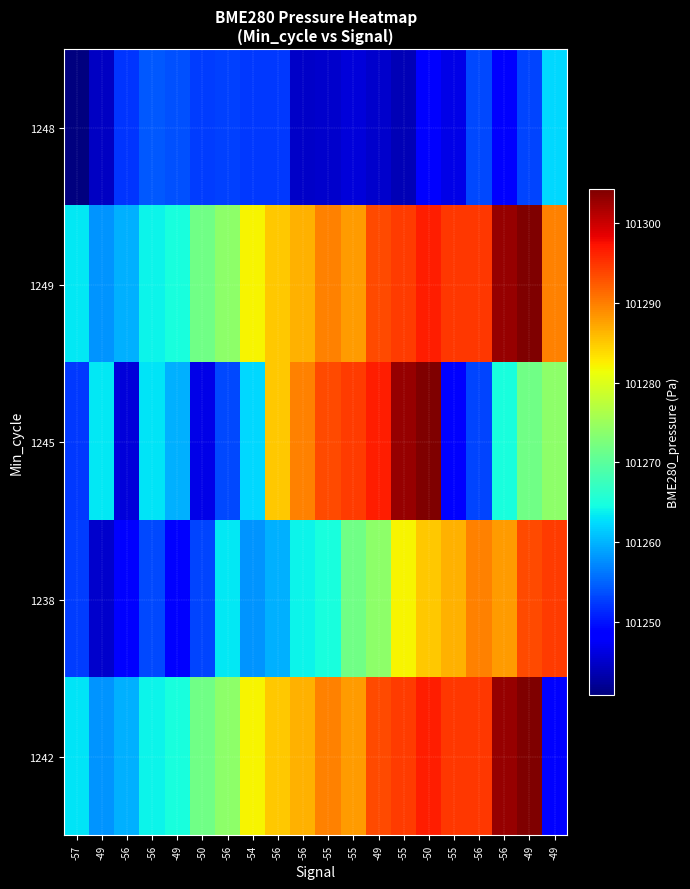

Reading left to right, extract all data points from this chart.

1248: -57=101240.8	-49=101244.7	-56=101251.9	-56=101254.2	-49=101253.9	-50=101252.6	-56=101252.8	-54=101252.3	-56=101252.3	-56=101244.9	-55=101245.2	-55=101245.9	-49=101245.1	-55=101243.9	-50=101248.6	-55=101246.7	-56=101253.4	-56=101248.4	-49=101253.0	-49=101262.1
1249: -57=101263.3	-49=101258.1	-56=101259.9	-56=101264.0	-49=101265.0	-50=101271.6	-56=101273.8	-54=101282.0	-56=101285.2	-56=101286.5	-55=101289.9	-55=101288.1	-49=101293.5	-55=101294.5	-50=101296.5	-55=101294.7	-56=101294.7	-56=101302.8	-49=101304.3	-49=101289.9
1245: -57=101252.3	-49=101263.3	-56=101245.9	-56=101263.0	-49=101259.9	-50=101246.7	-56=101253.4	-54=101262.1	-56=101285.2	-56=101289.9	-55=101293.5	-55=101294.5	-49=101296.5	-55=101302.8	-50=101304.3	-55=101248.4	-56=101253.0	-56=101265.0	-49=101271.6	-49=101273.8
1238: -57=101252.6	-49=101245.1	-56=101248.6	-56=101253.4	-49=101248.4	-50=101253.0	-56=101263.3	-54=101258.1	-56=101259.9	-56=101264.0	-55=101265.0	-55=101271.6	-49=101273.8	-55=101282.0	-50=101285.2	-55=101286.5	-56=101289.9	-56=101288.1	-49=101293.5	-49=101294.5
1242: -57=101263.0	-49=101258.1	-56=101259.9	-56=101264.0	-49=101265.0	-50=101271.6	-56=101273.8	-54=101282.0	-56=101285.2	-56=101286.5	-55=101289.9	-55=101288.1	-49=101293.5	-55=101294.5	-50=101296.5	-55=101294.7	-56=101294.7	-56=101302.8	-49=101304.3	-49=101248.4